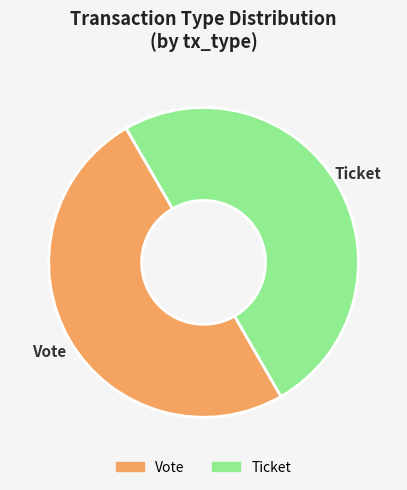

Is it true that Vote is 50% of the pie?

True